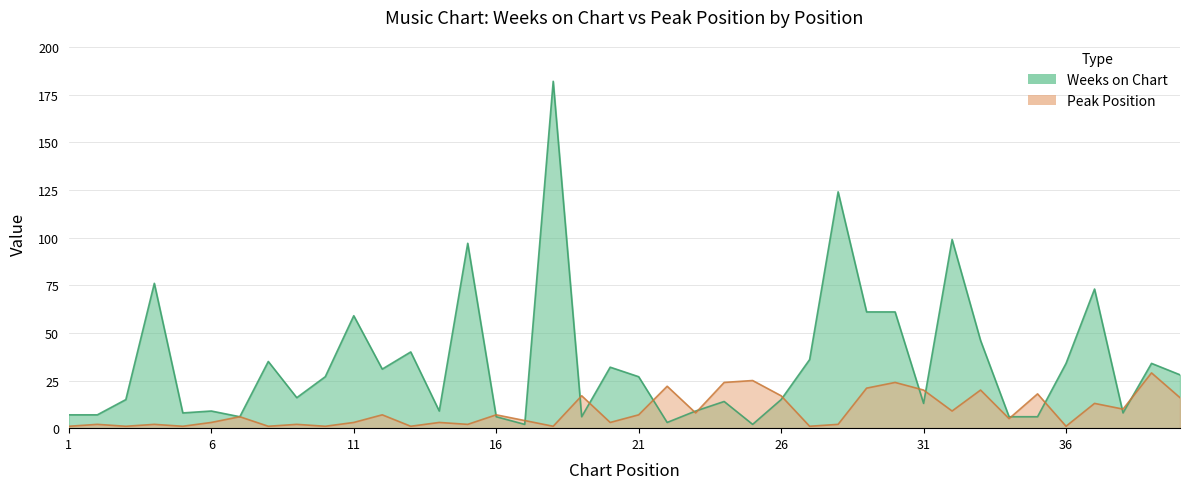

How many data points in Peak Position are above 6?

19